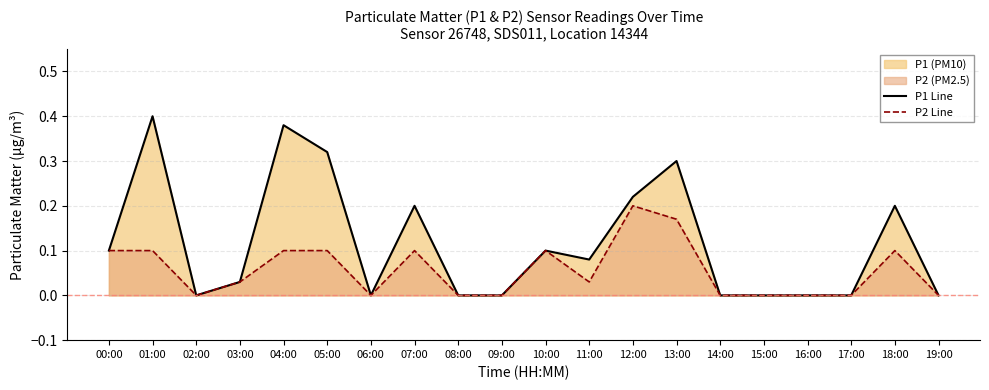

At which category does P2 Line reach its first local valley?

02:00